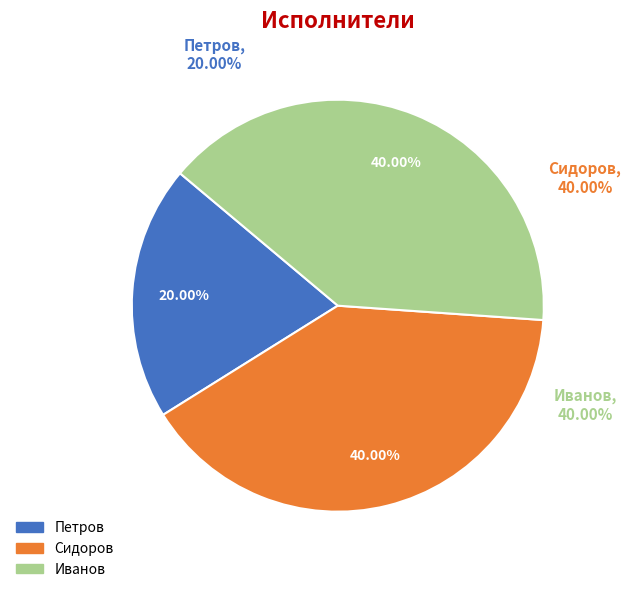

Does Иванов account for over 50% of the chart?

No